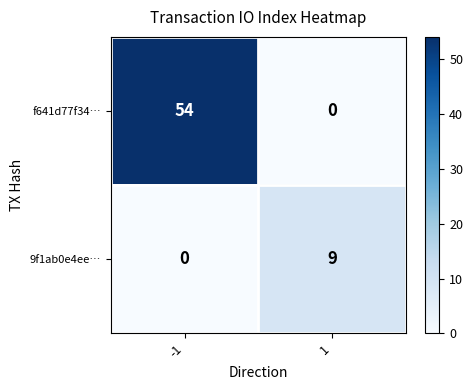

What is the sum of the 9f1ab0e4ee… values at 1 and -1?

9